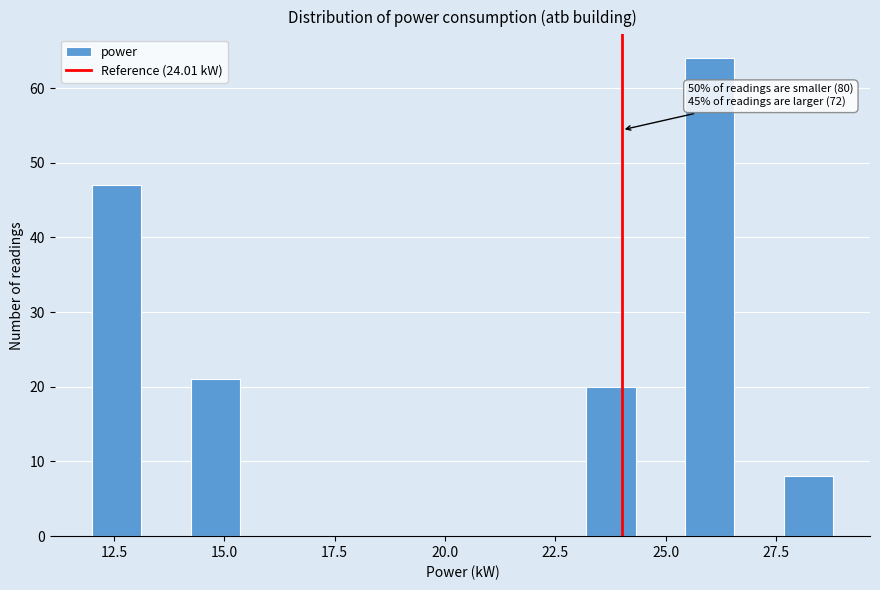

Read against the x-axis, roughly where is the centre of the tallest bar?

26.0